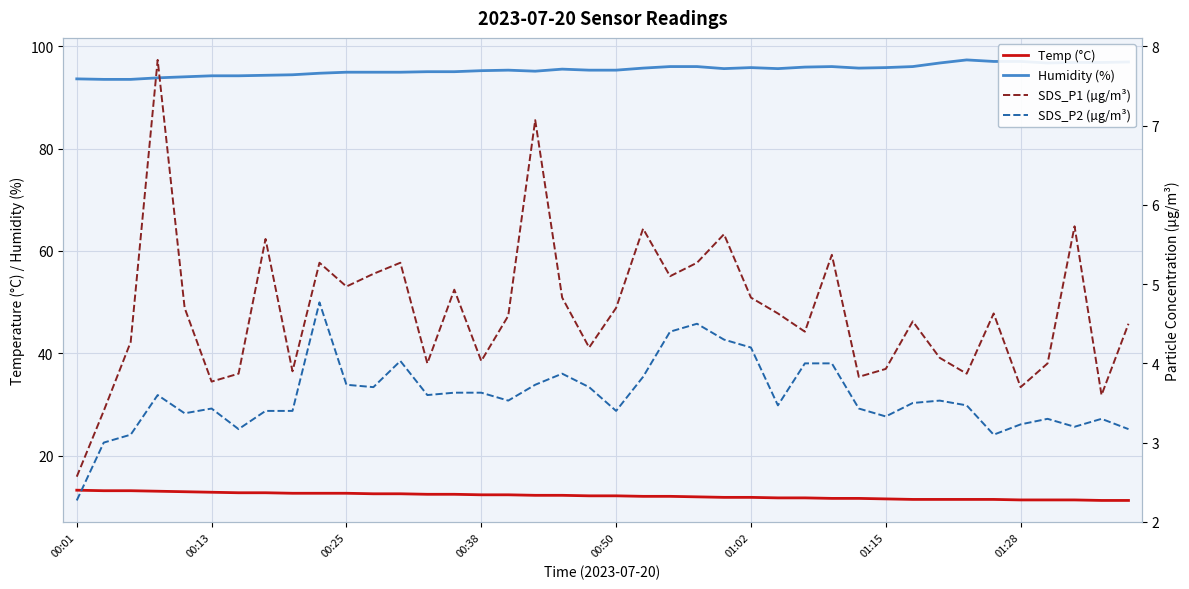

What is the difference between the SDS_P2 (µg/m³) values at 25 and 23?

0.3